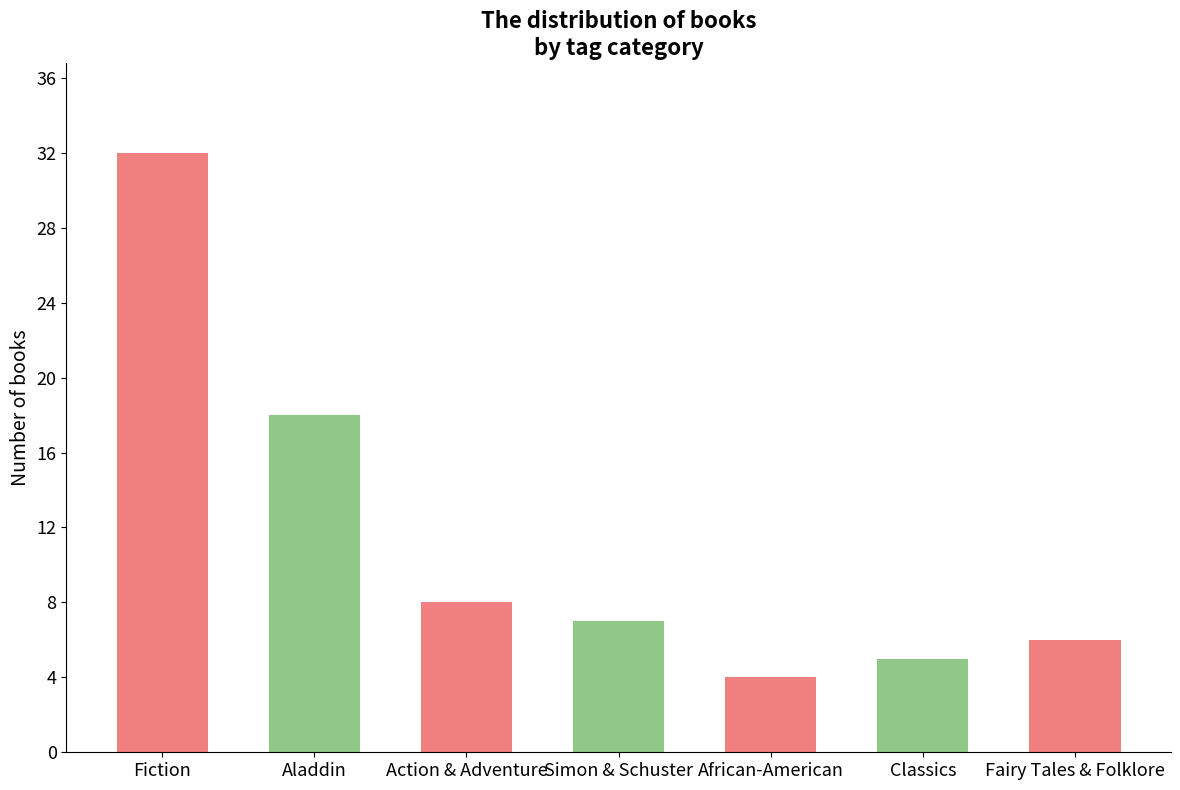

What is the difference between the maximum and minimum values?

28